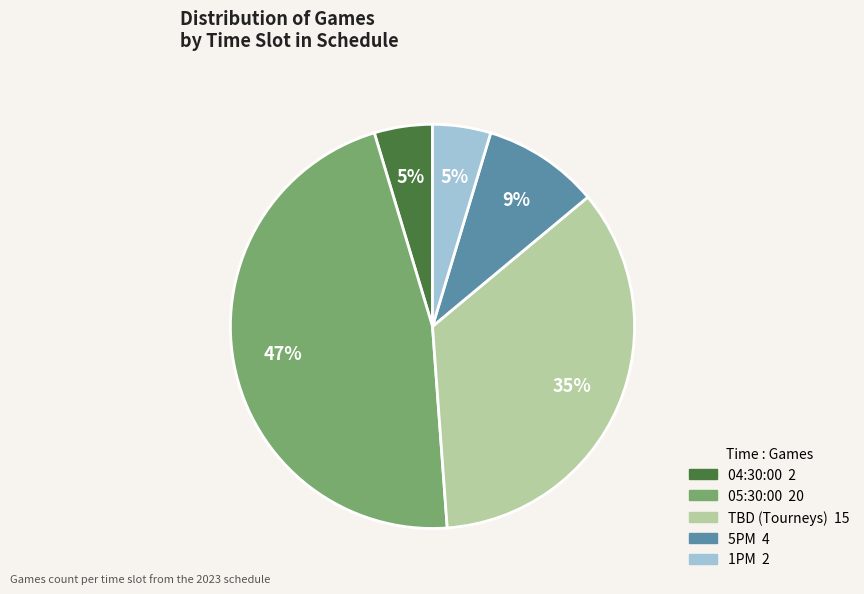

To the nearest percent, what is the average slice percentage?

20%